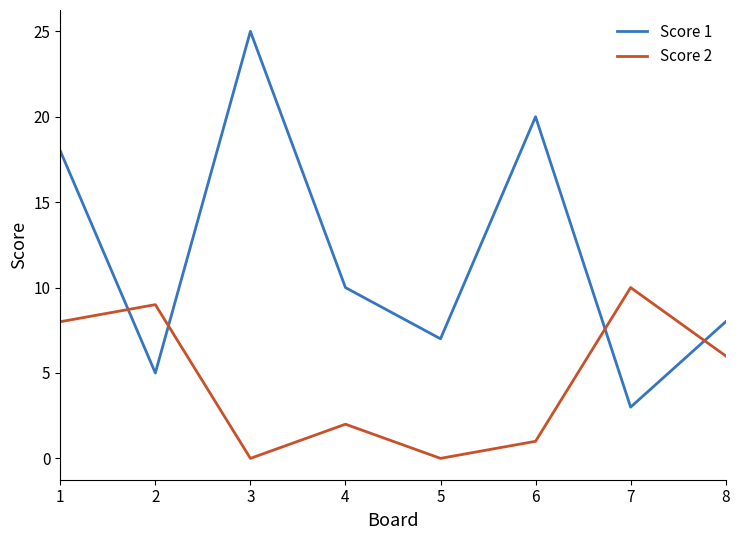

Which label corresponds to the largest value in the chart?

3